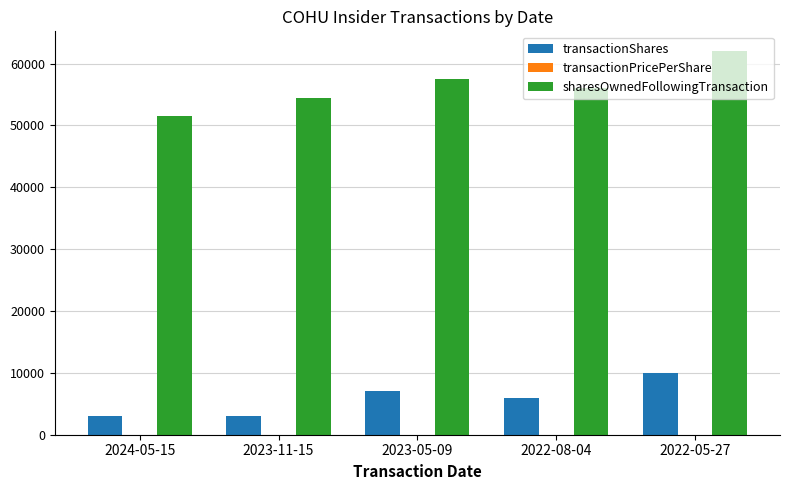

What is the average value of the transactionShares series?

5800.0